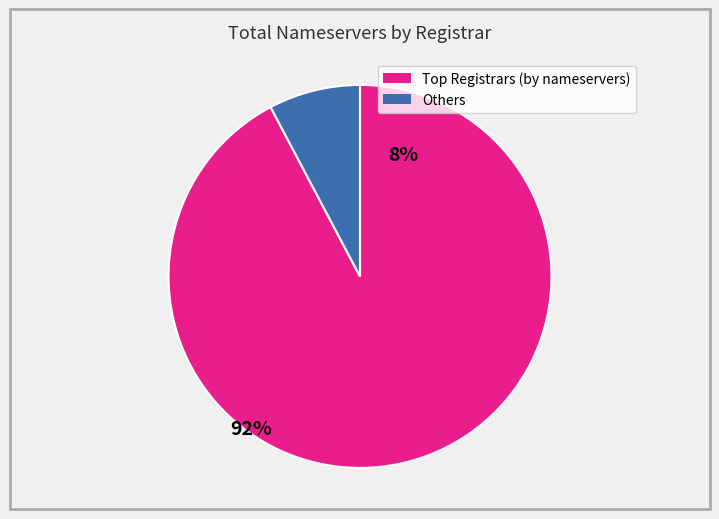

Does any single category account for the majority?

Yes